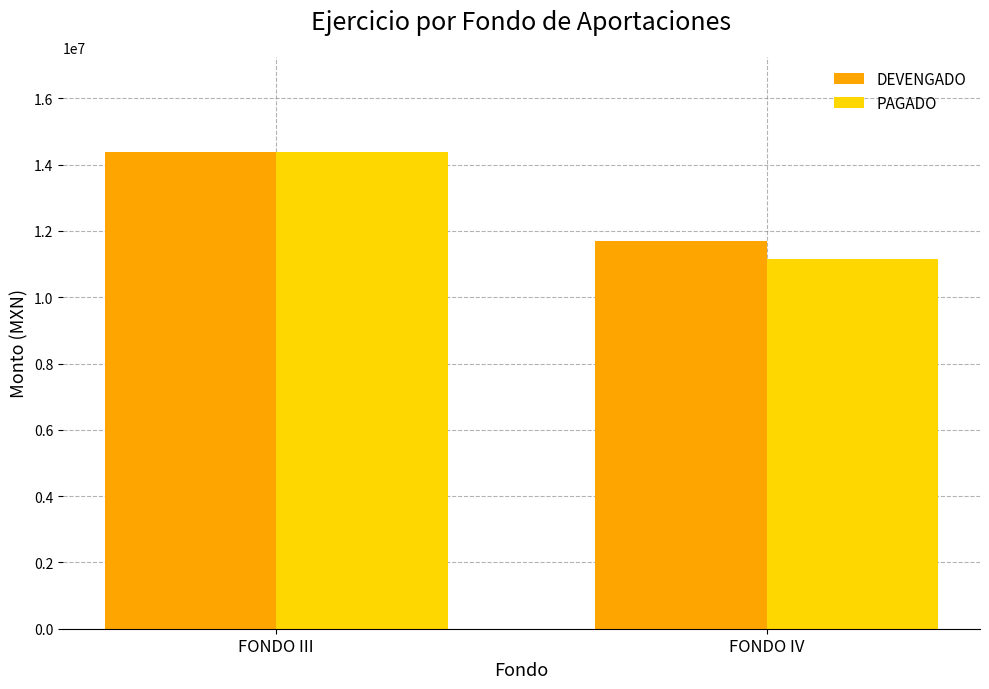

Which category has the lowest value in the PAGADO series?

FONDO IV